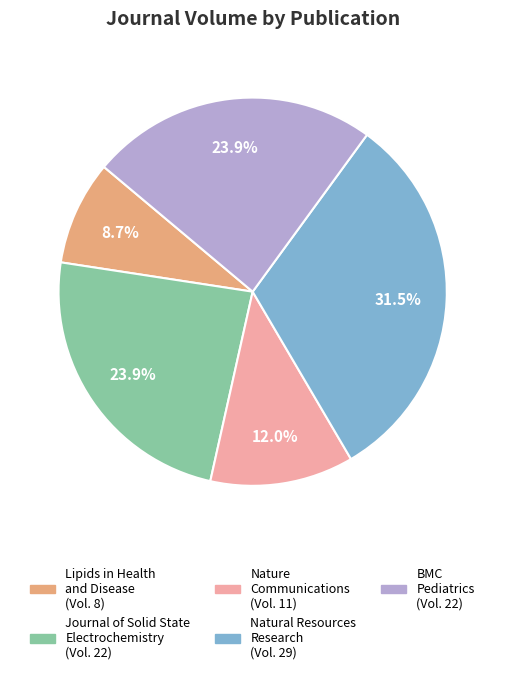

What is the smallest slice in the pie chart?

Lipids in Health and Disease